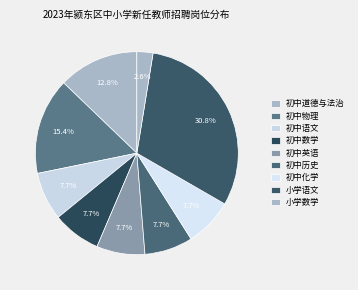

To the nearest percent, what is the difference between the largest and smallest slice percentages?

28%